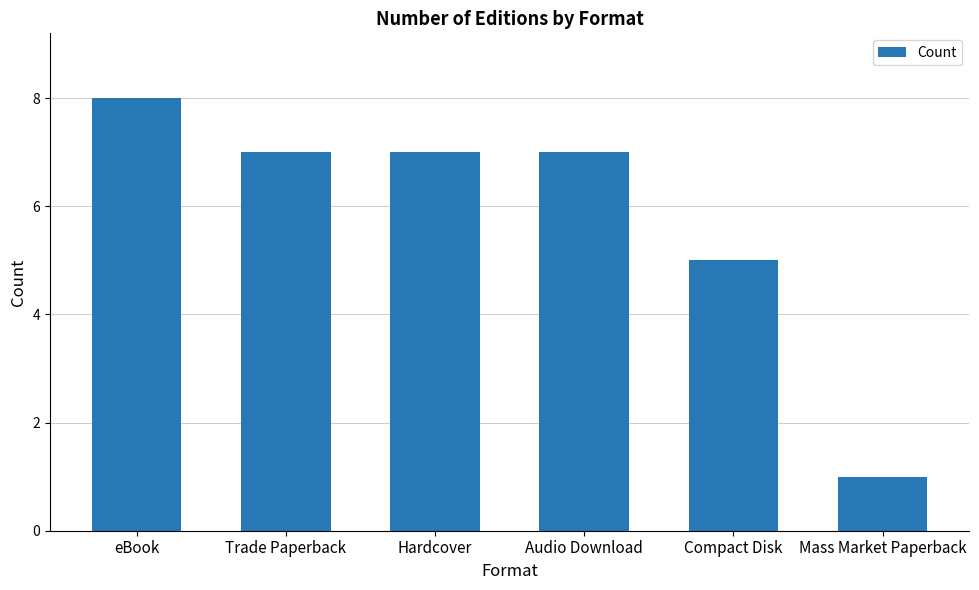

Reading right to left, transcribe all the data shown in this chart.

Mass Market Paperback=1	Compact Disk=5	Audio Download=7	Hardcover=7	Trade Paperback=7	eBook=8